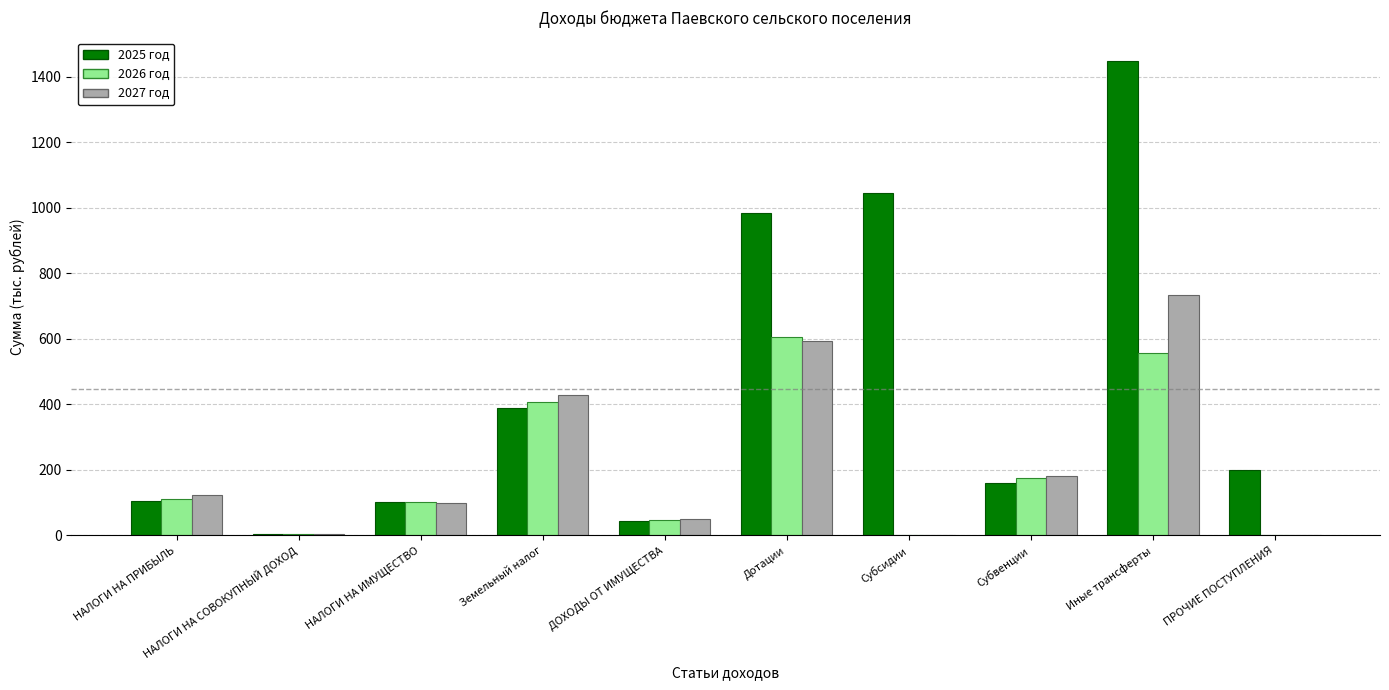

True or false: 2026 год has a value of 181.2 at НАЛОГИ НА ПРИБЫЛЬ.

False